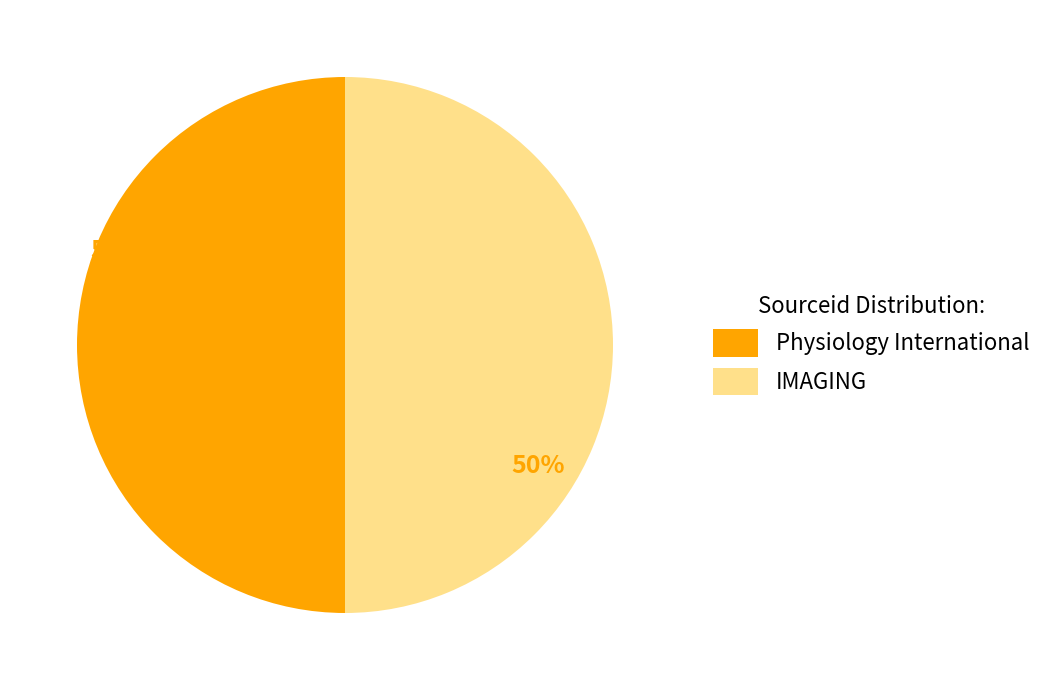

Combined, do IMAGING and Physiology International account for over 50%?

Yes